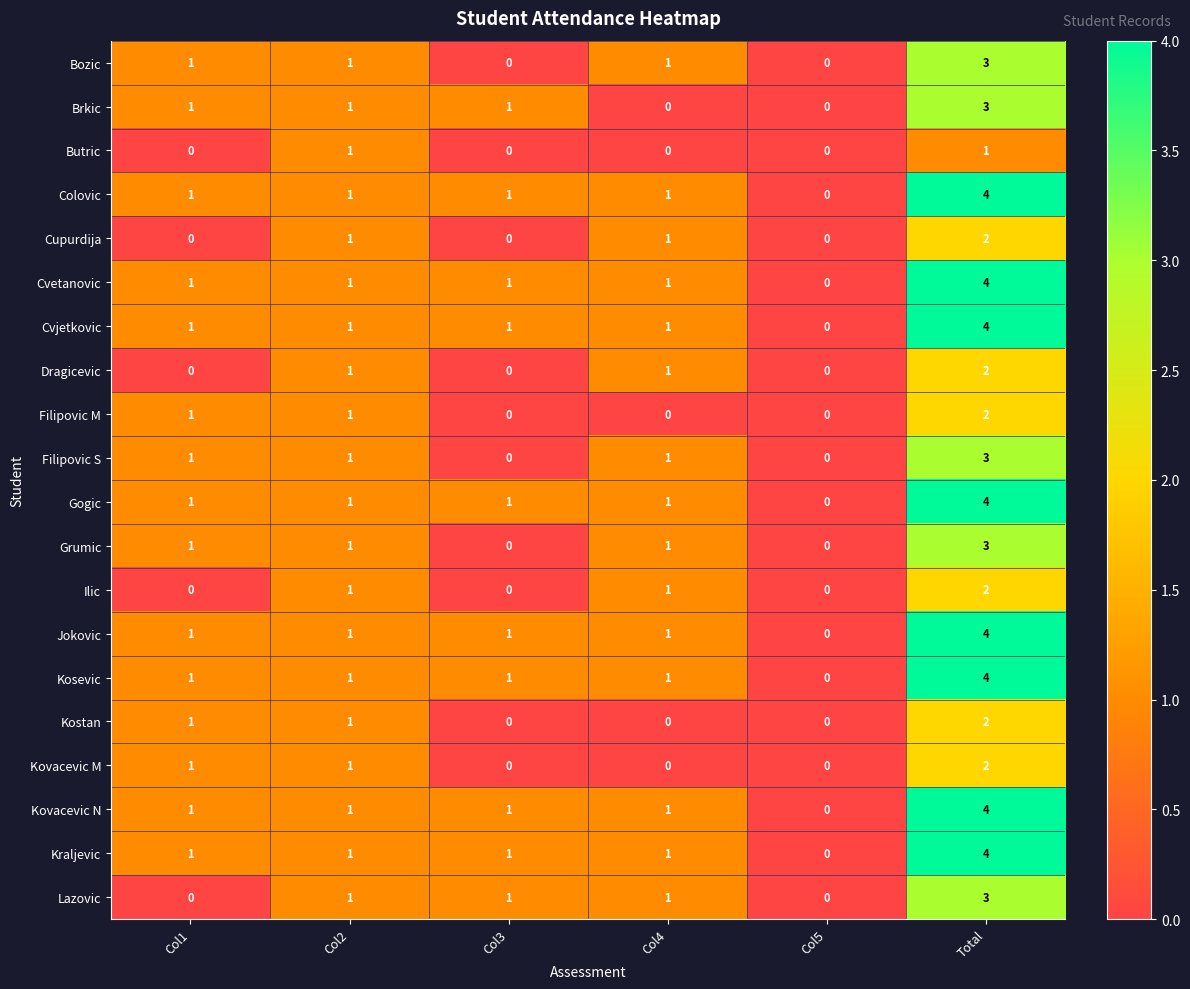

What is the total value across all series at Col2?

20